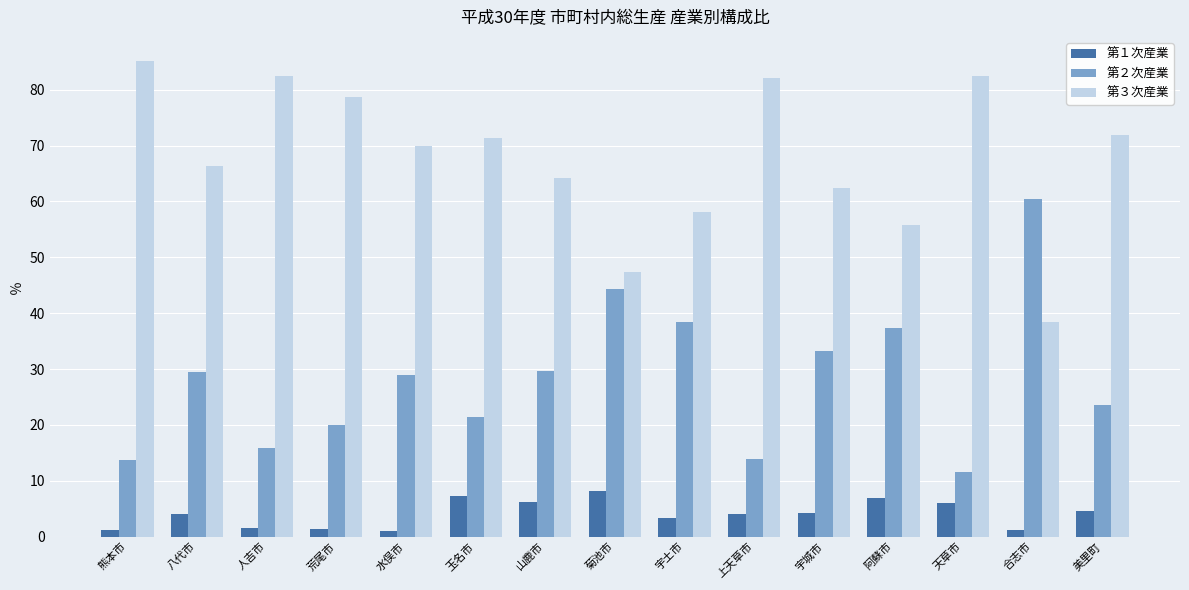

Is it true that 第２次産業 equals 13.8 at 宇土市?

False